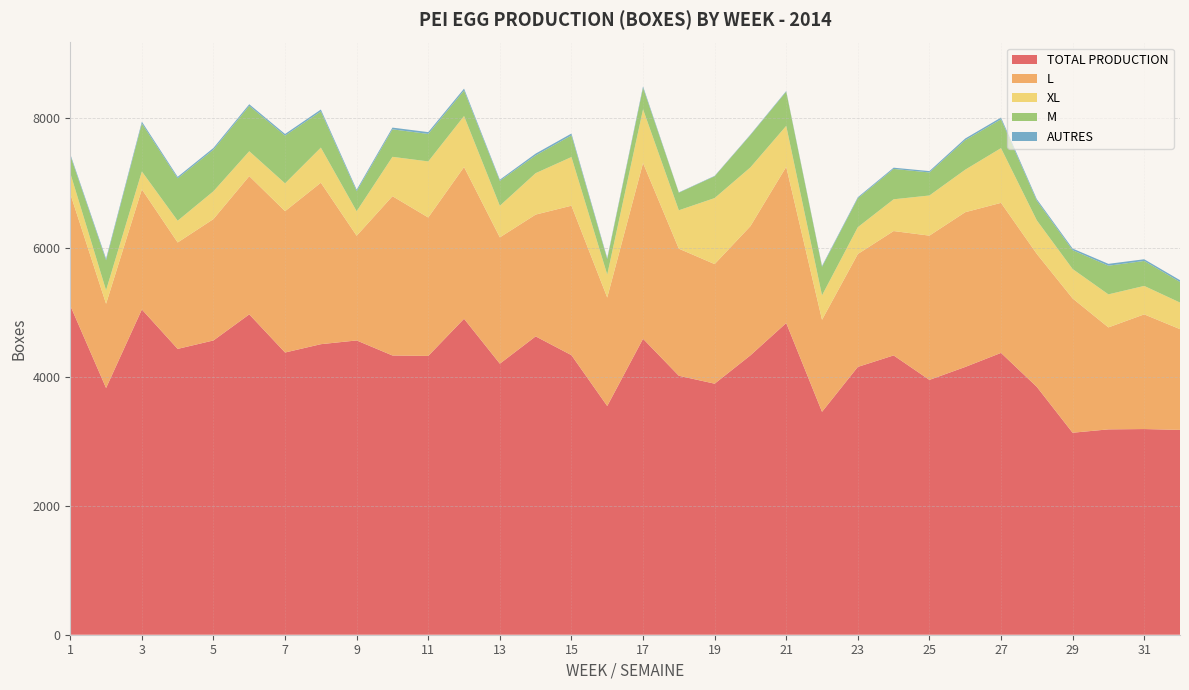

Is it true that AUTRES equals 23 at 2?

True